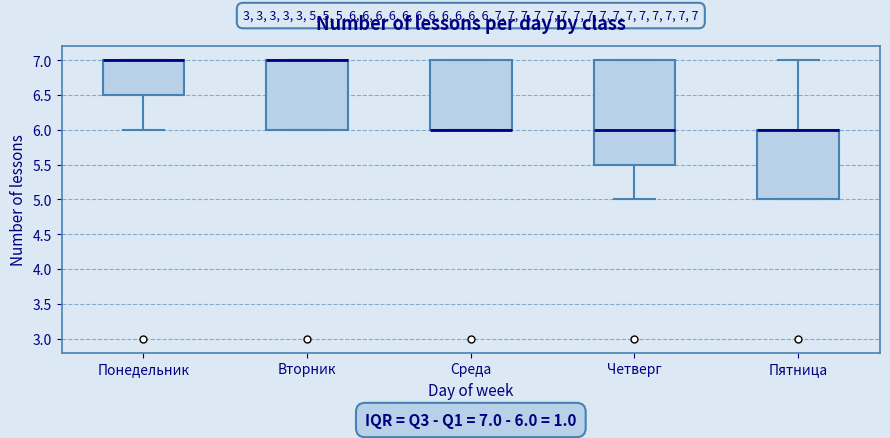

Comparing the boxes themselves (not the whiskers), which one is the tallest?

Четверг